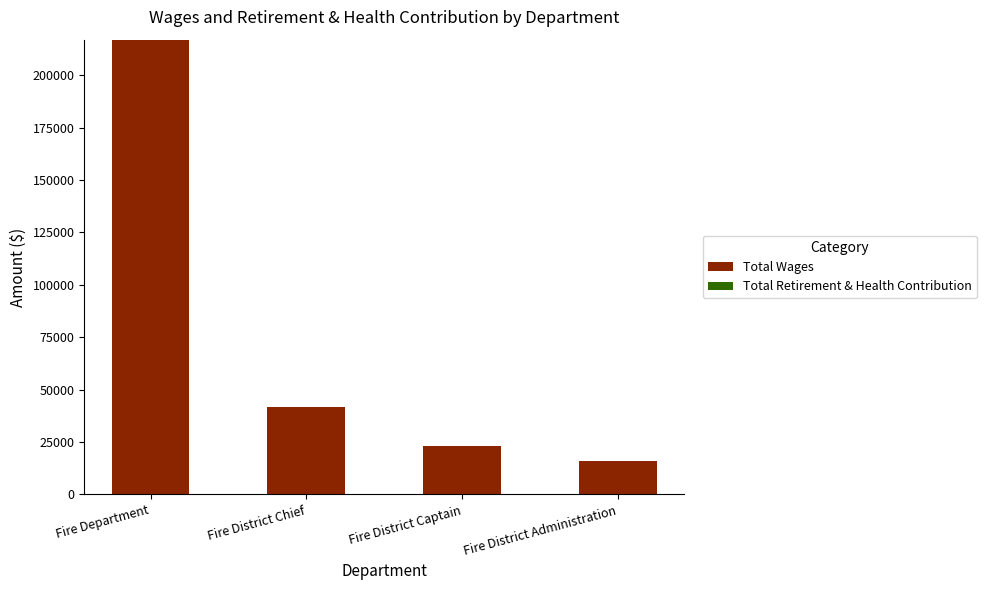

How many bars are there in total?

4